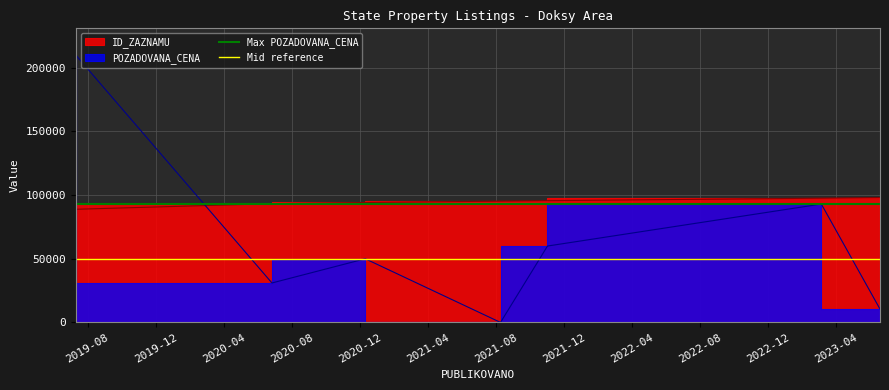

What is the sum of all Mid reference values?

100000